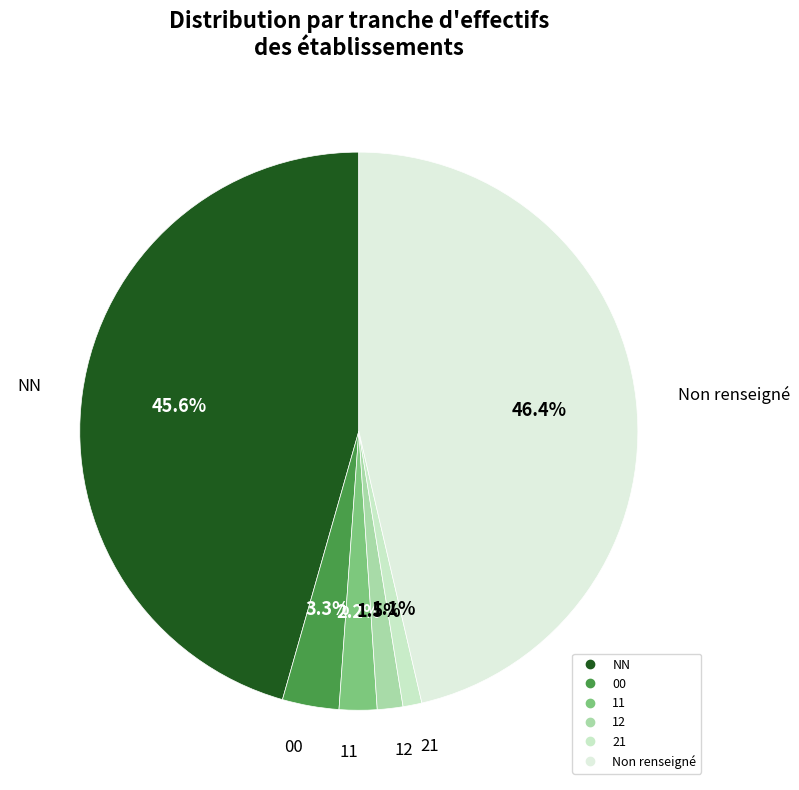

How many slices are in this pie chart?

6